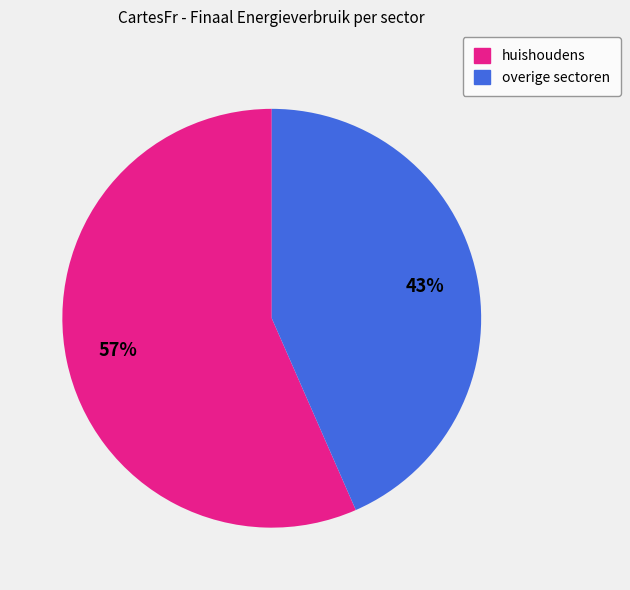

To the nearest percent, what portion does overige sectoren represent?

43%